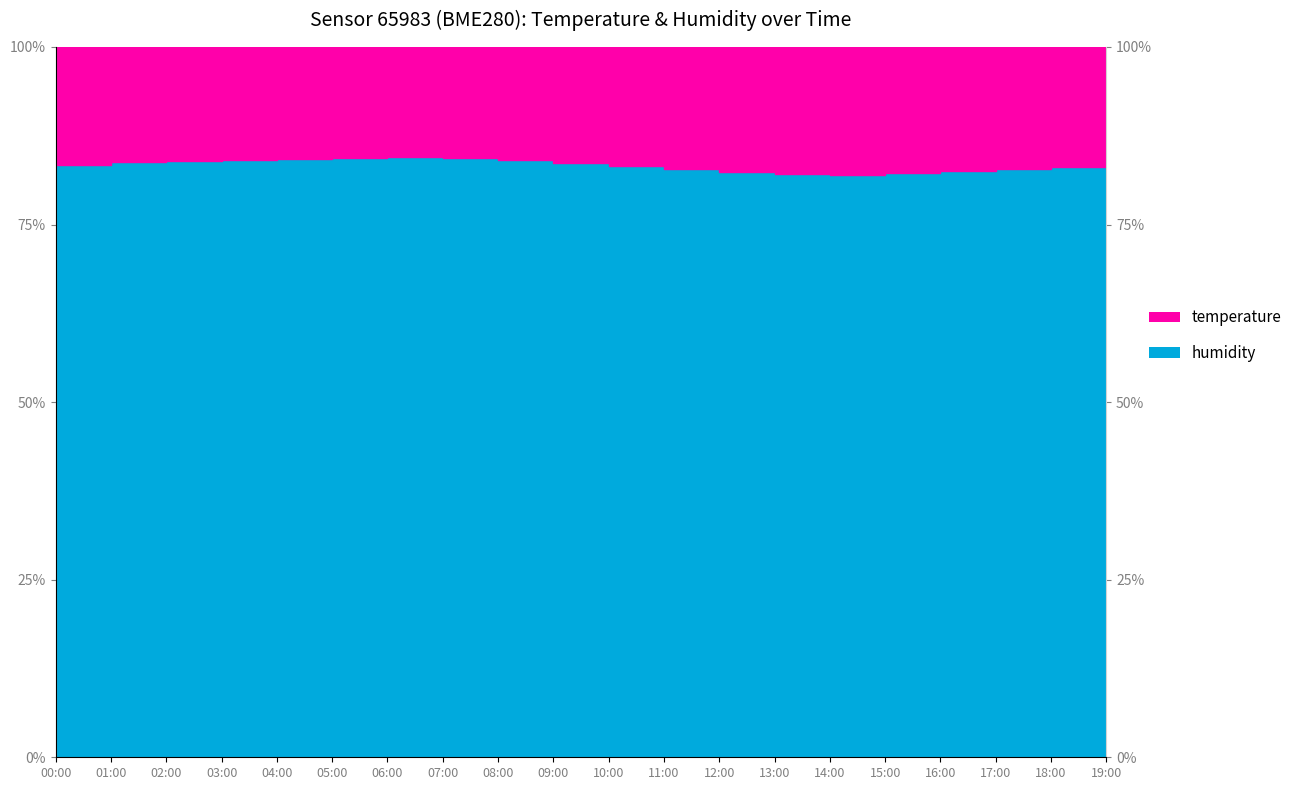

What value does the data have at 16:00?

82.5